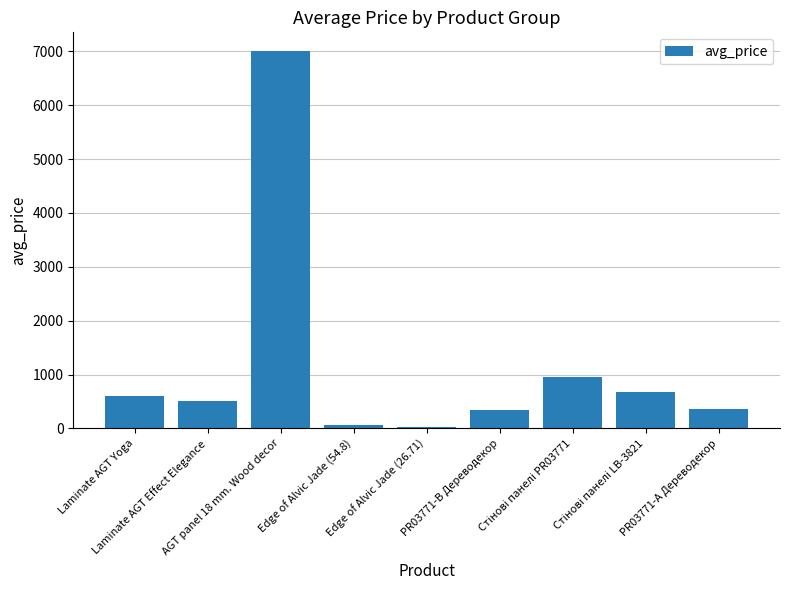

What is the sum of all values?

10515.4